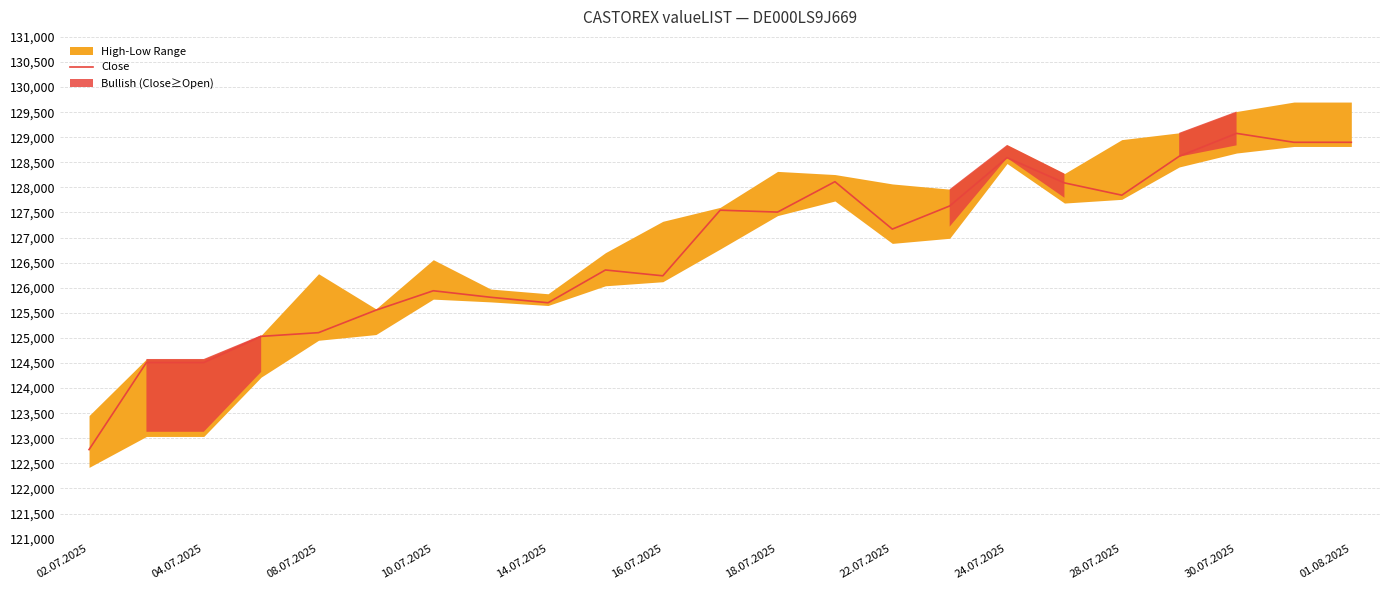

Which category has the lowest value across all series?

02.07.2025